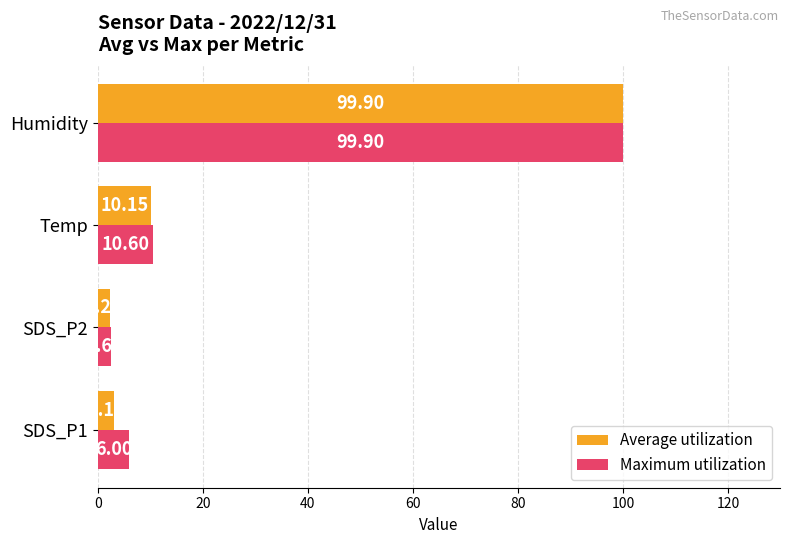

What is the difference between the Average utilization values at Temp and SDS_P2?

7.9